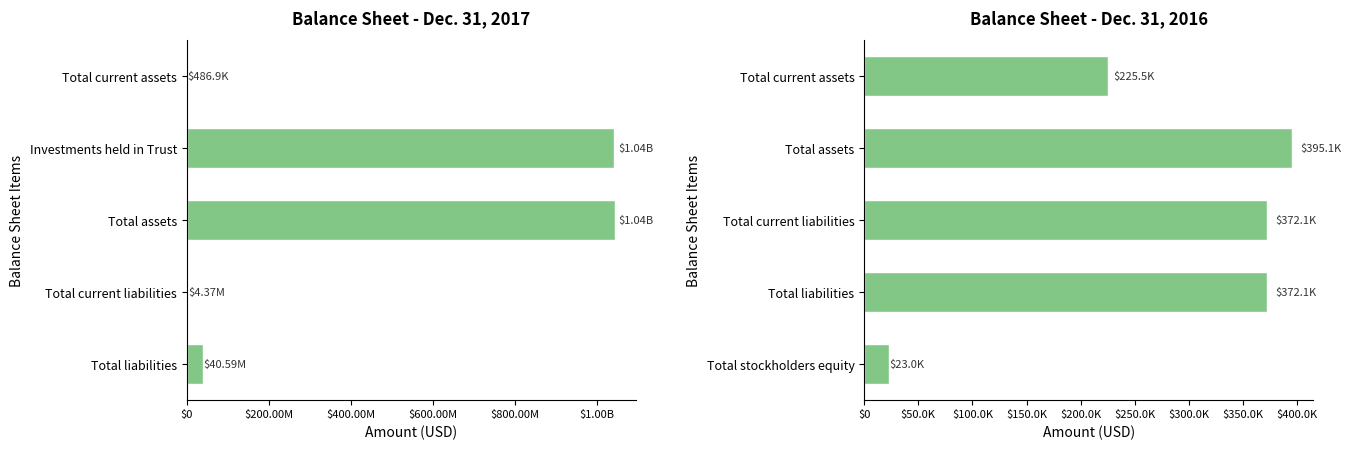

At how many categories does at least one series exceed 740064946?

2